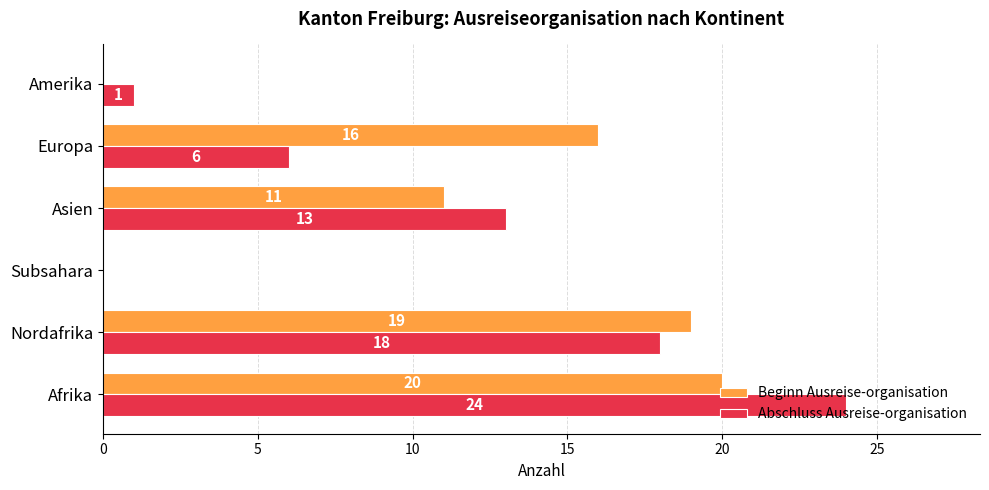

How many values in Beginn Ausreise-organisation are above zero?

4